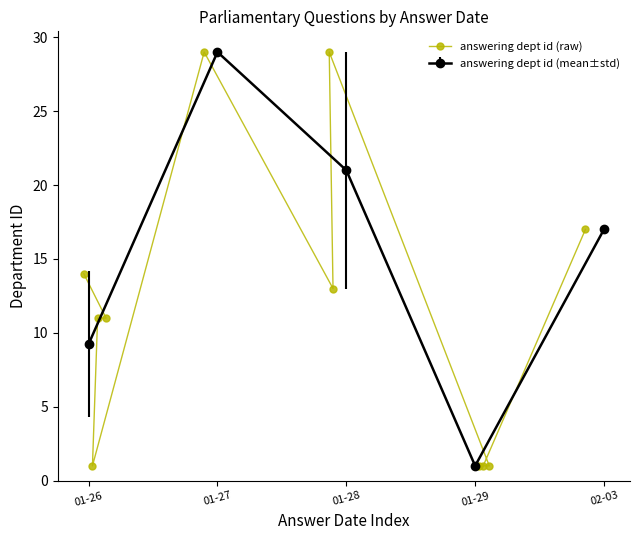

What is the maximum value for answering dept id (raw)?

29